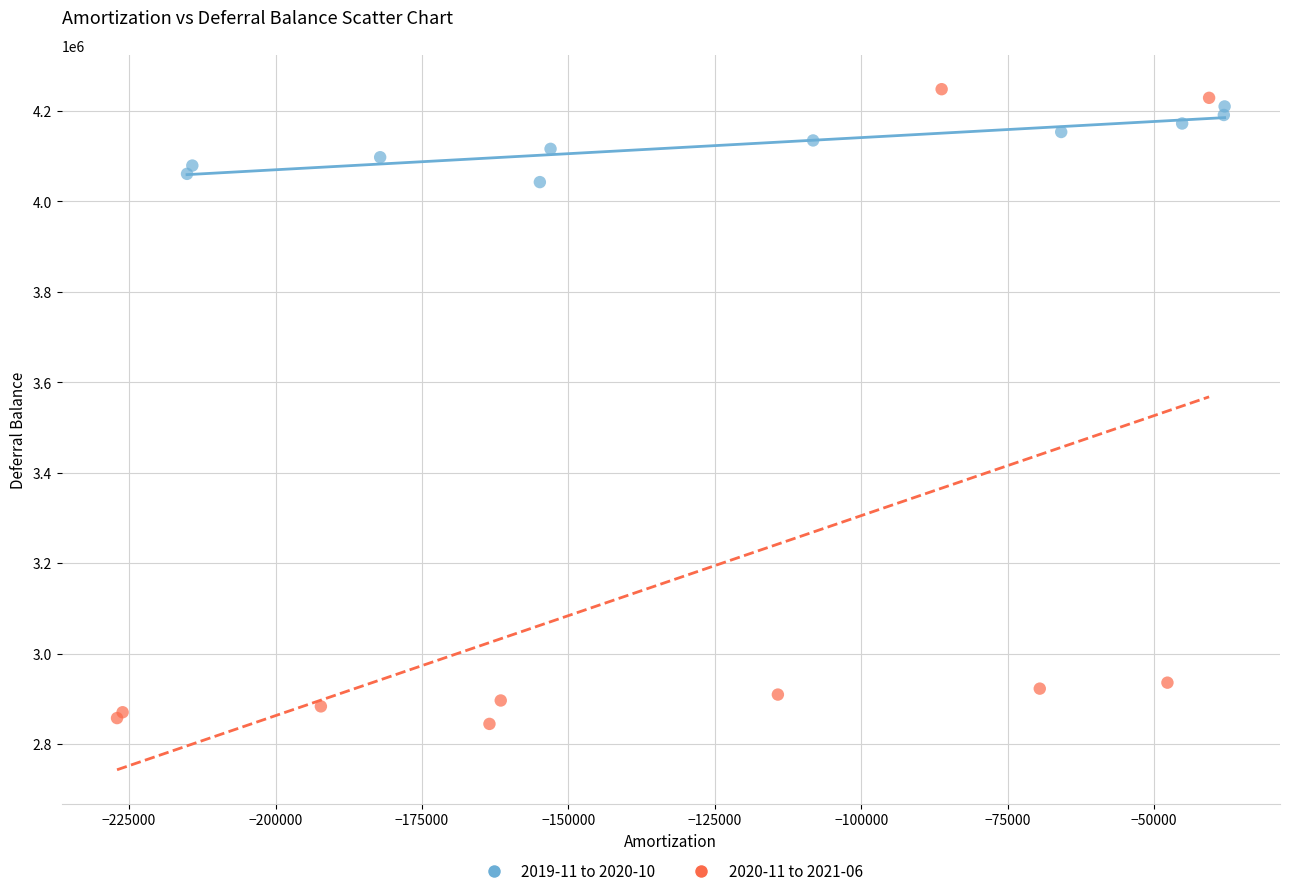

Which series contains the lowest Y value?

2020-11 to 2021-06